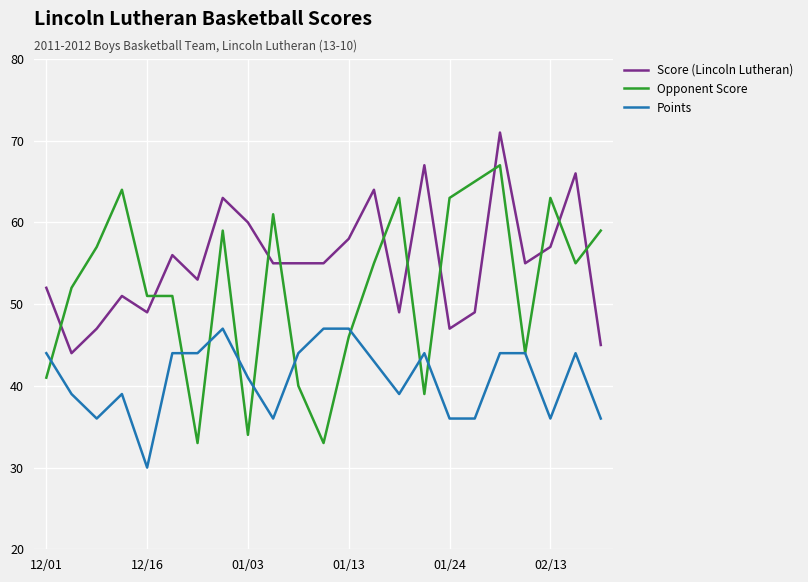

True or false: Points and Opponent Score intersect in this chart.

True